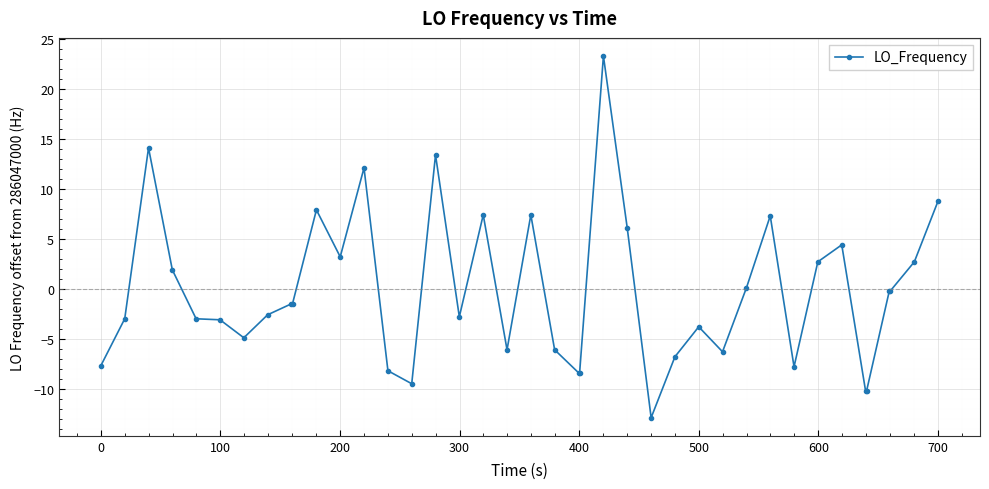

What is the value of the 7th point from the left?

-4.9